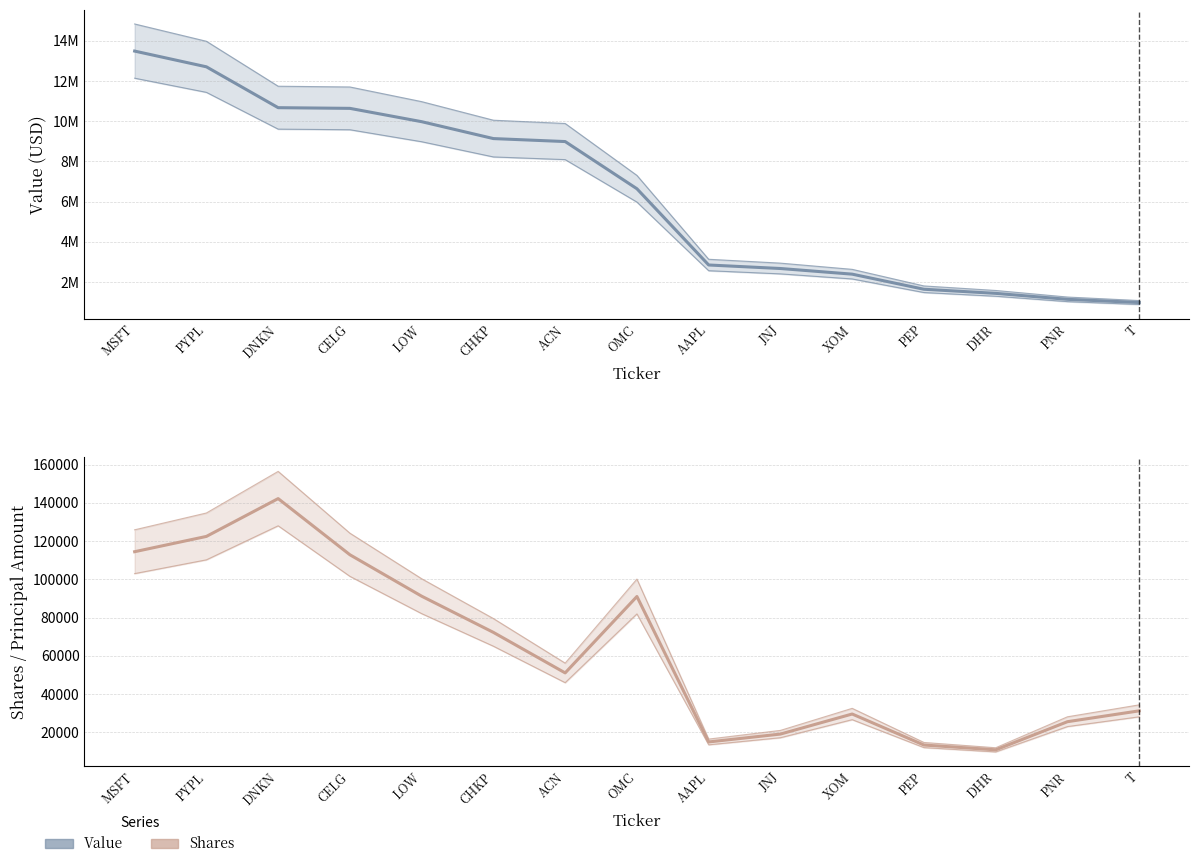

What is the value of the Value point at the 9th from the left?

2848000